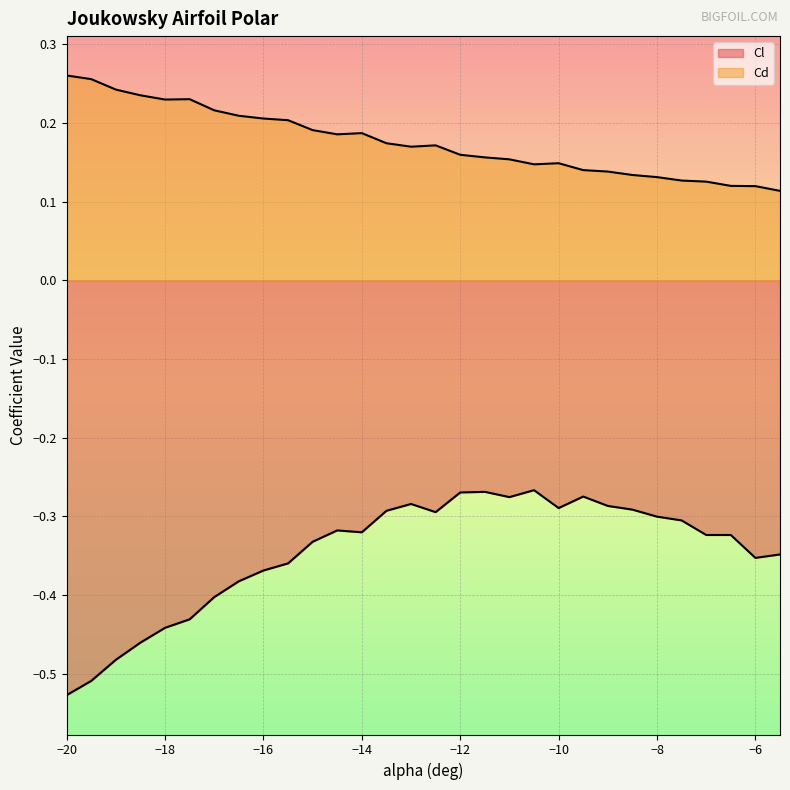

How many Cd values are between 0 and 1?

30